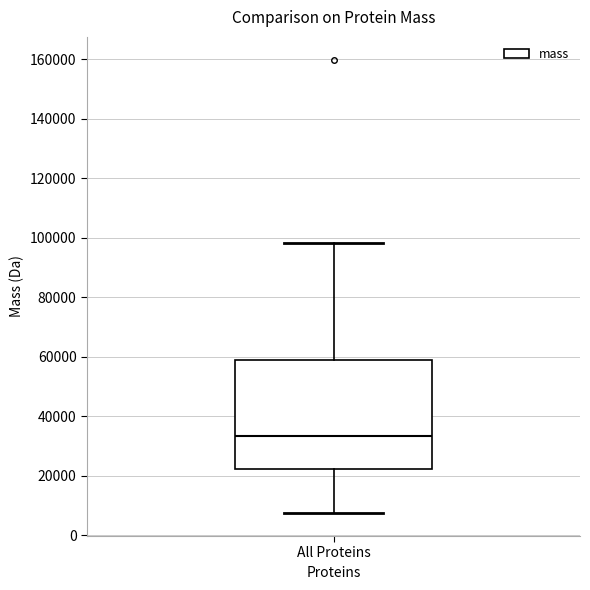

Transcribe this box plot: give where the median line is, the range the box spans, and where the two whiskers end, as read against the y-axis. The values are not printed on the chart, so give them approximately, as read against the axis.

median 34000, box 22000 to 58000, whiskers 8000 to 98000